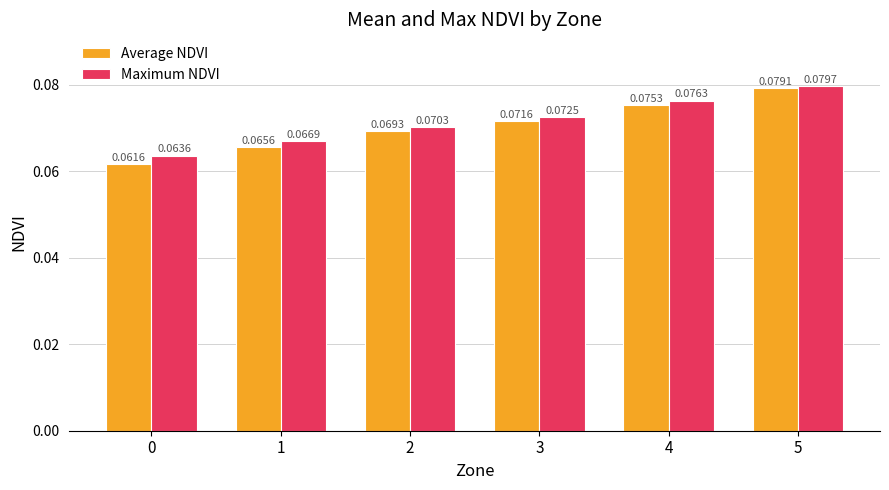

Rank the categories by Average NDVI value from lowest to highest.

0, 1, 2, 3, 4, 5